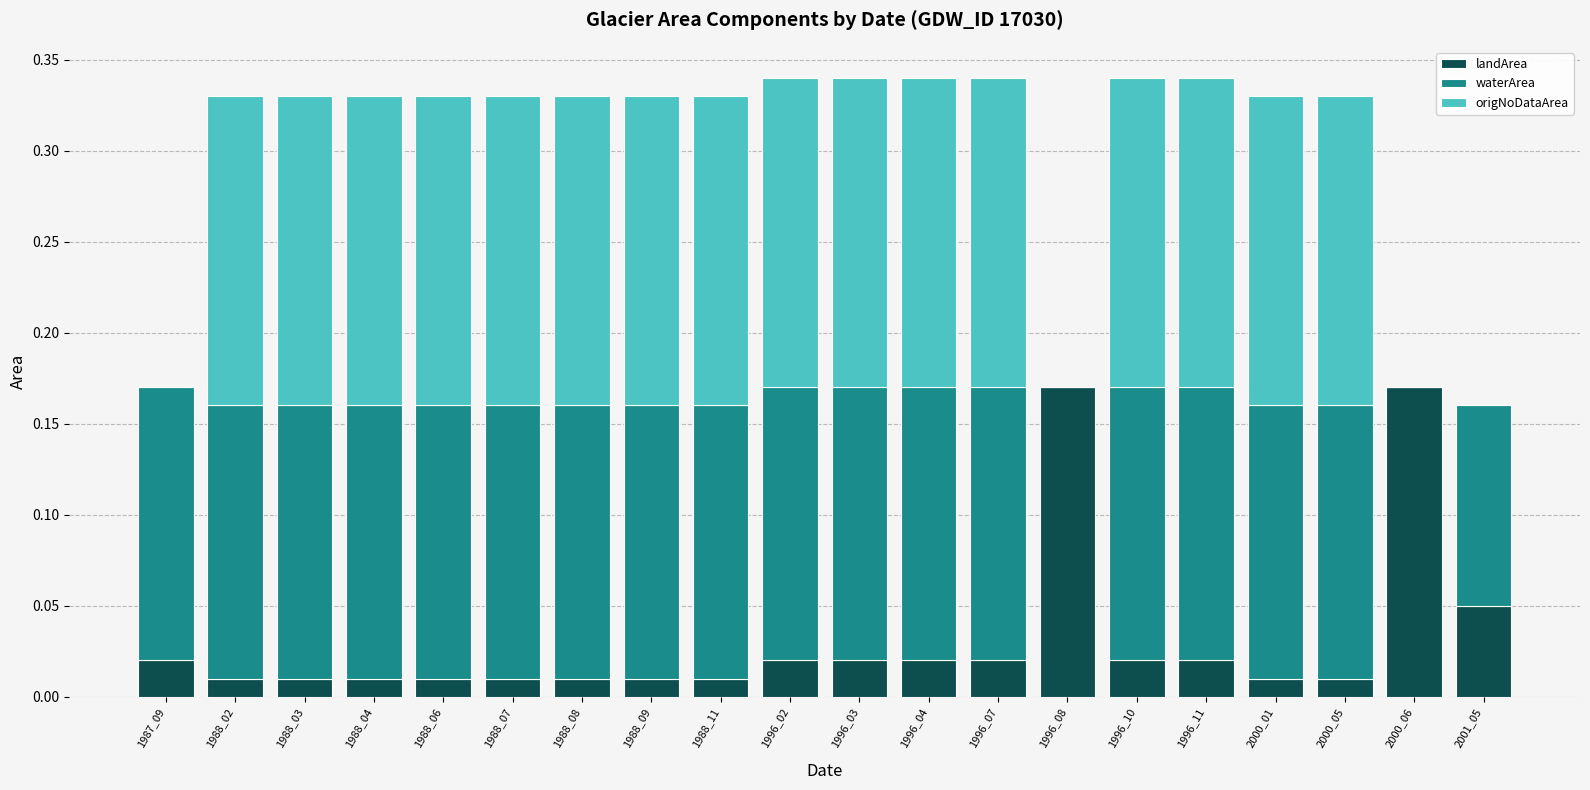

True or false: landArea has a value of 0.0 at 1988_11.

True